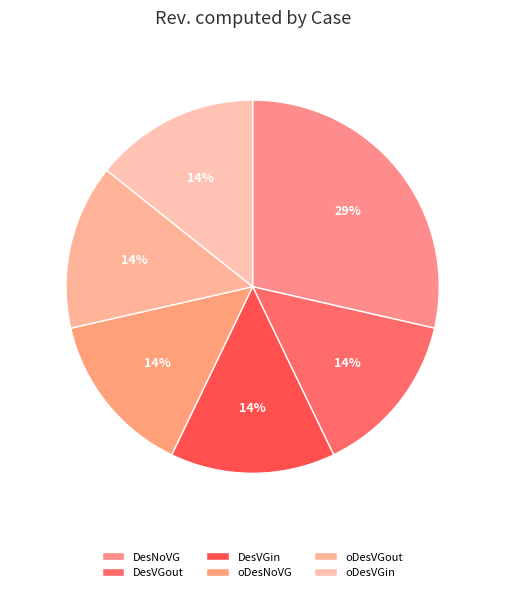

Count the number of slices in the pie.

6